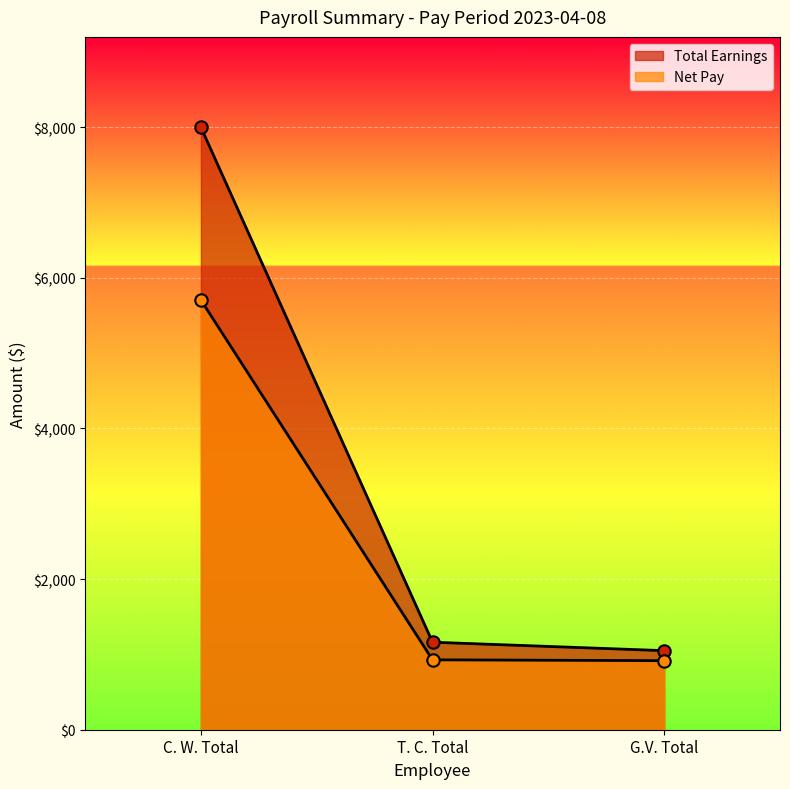

At which category is the sum across all series the highest?

C. W. Total